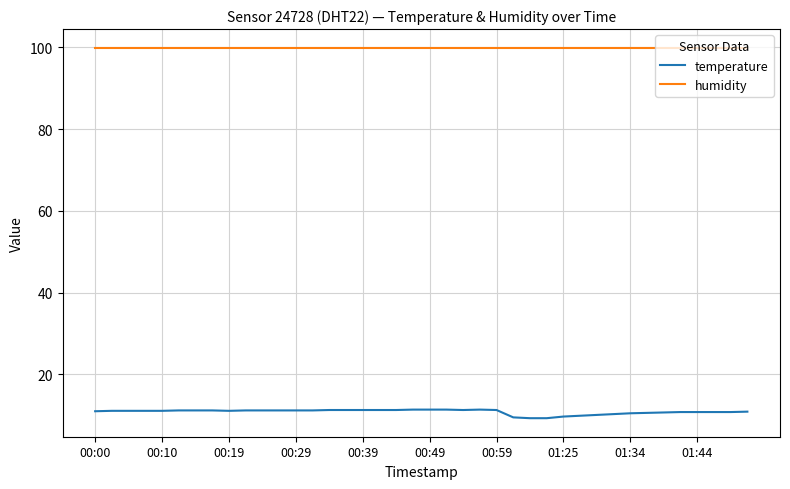

Rank the series by their average value, from lowest to highest.

temperature, humidity